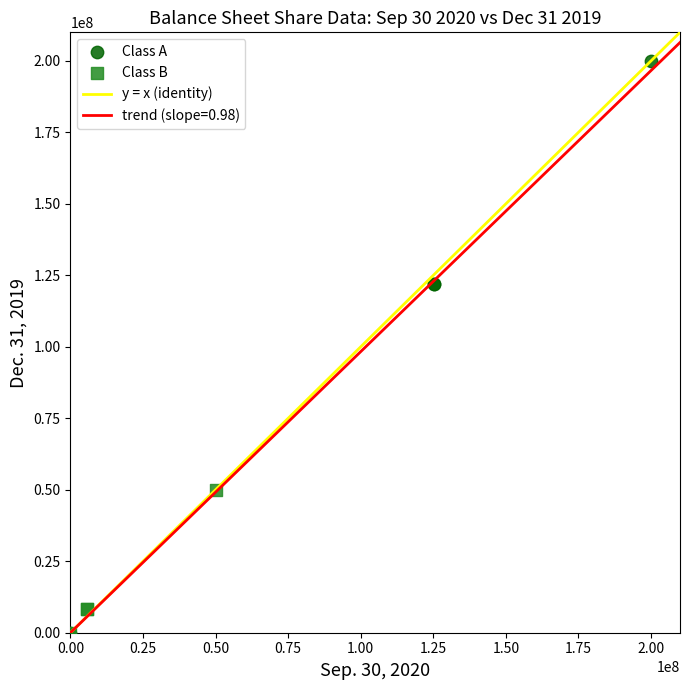

Which series contains the highest Y value?

Class A